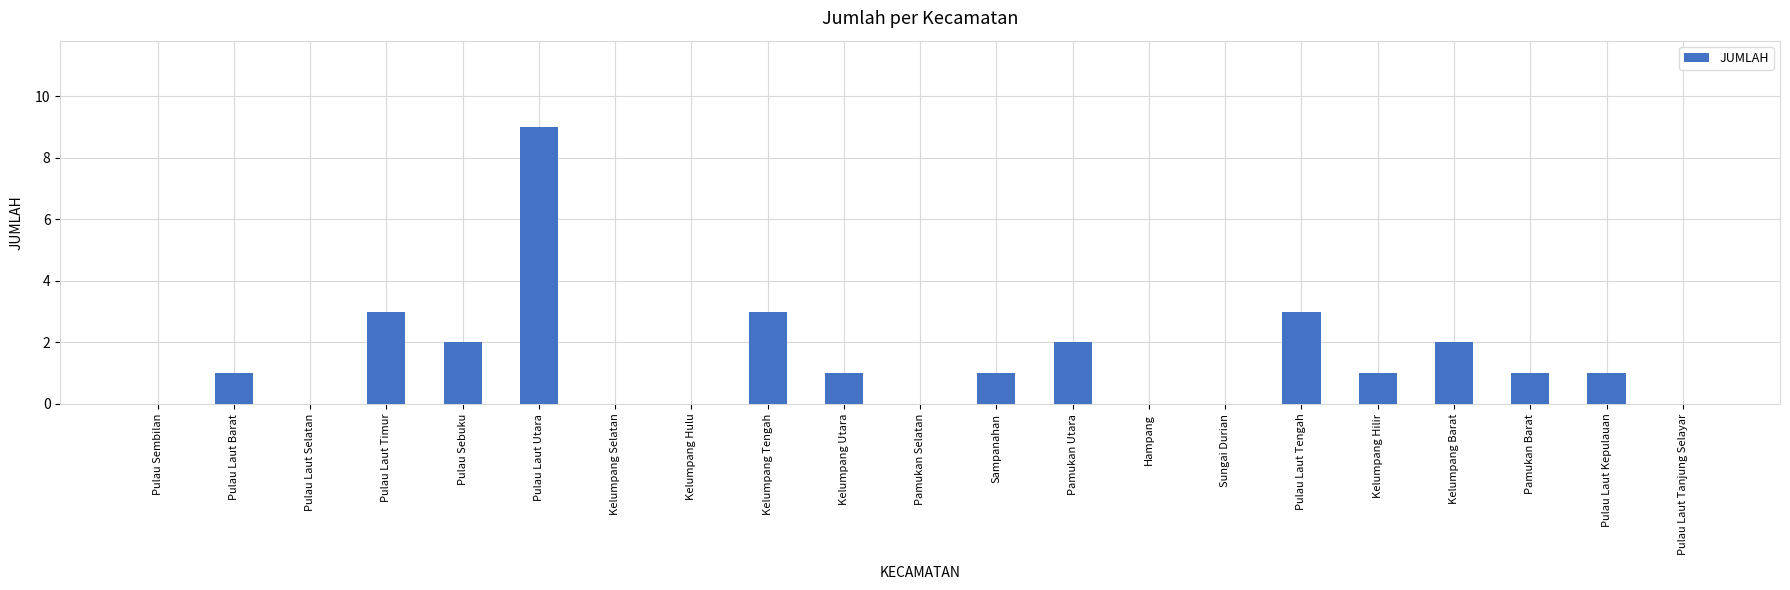

The value at Kelumpang Selatan is 5. True or false?

False